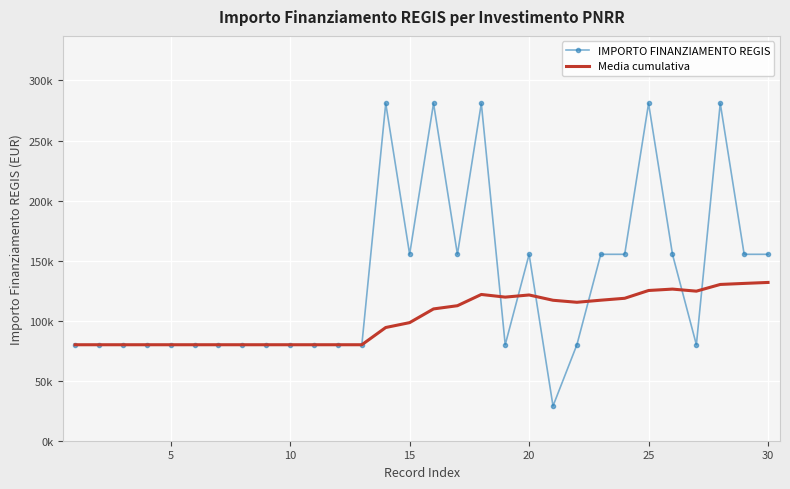

What are all the series names shown in the legend?

IMPORTO FINANZIAMENTO REGIS, Media cumulativa